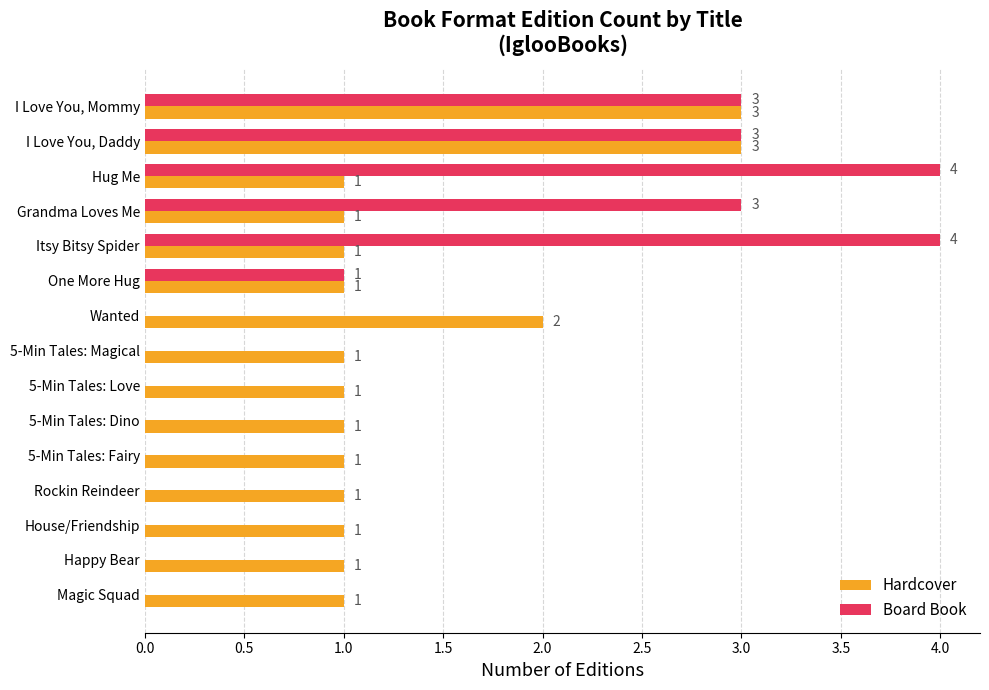

What is the sum of the Board Book values at Itsy Bitsy Spider and Rockin Reindeer?

4